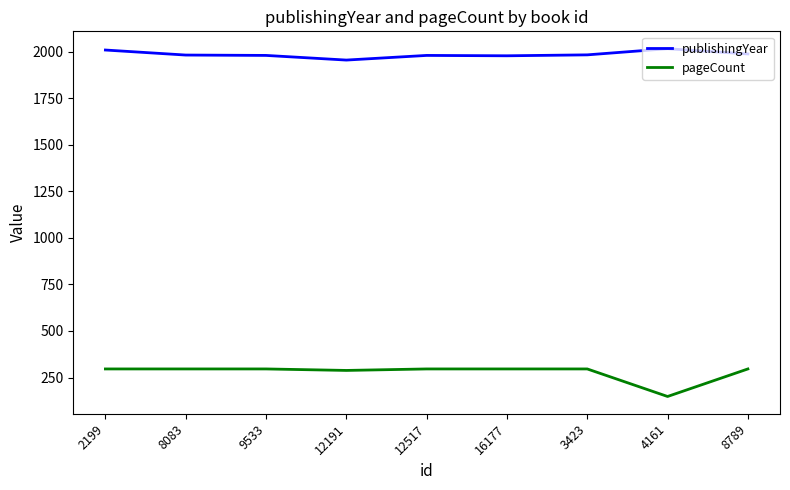

Where does the publishingYear series first go above 1983?

2199